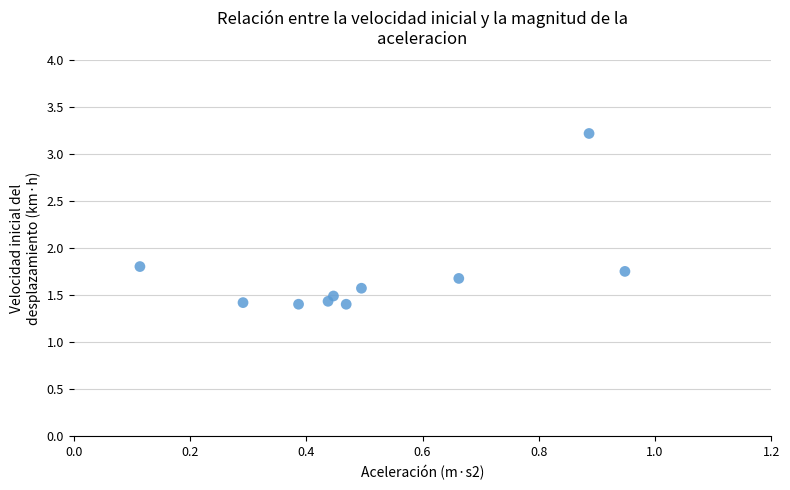

What is the range of X values (max minus min)?

0.8